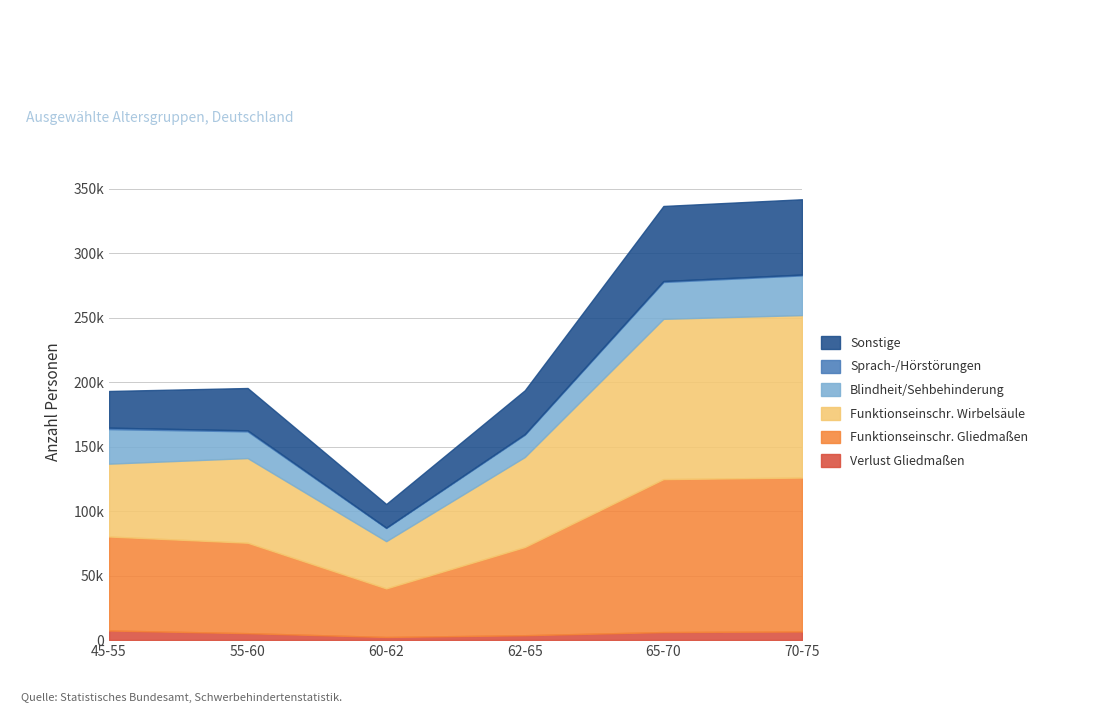

At which category is the sum across all series the highest?

70-75